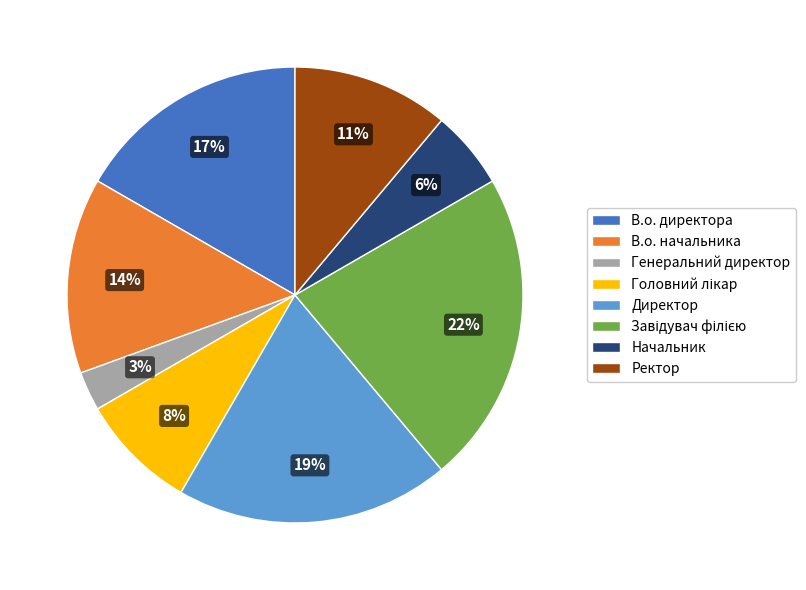

Which category has the smallest portion of the pie?

Генеральний директор